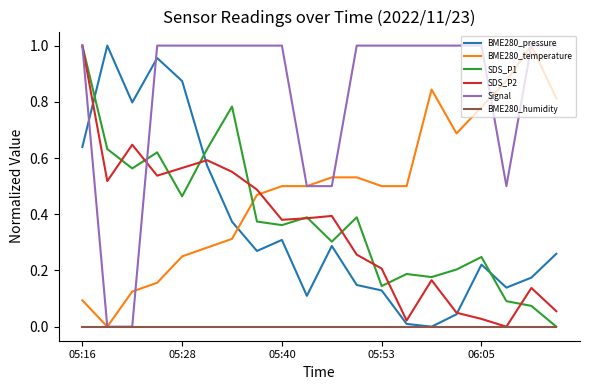

Which series has the largest total across all categories?

Signal